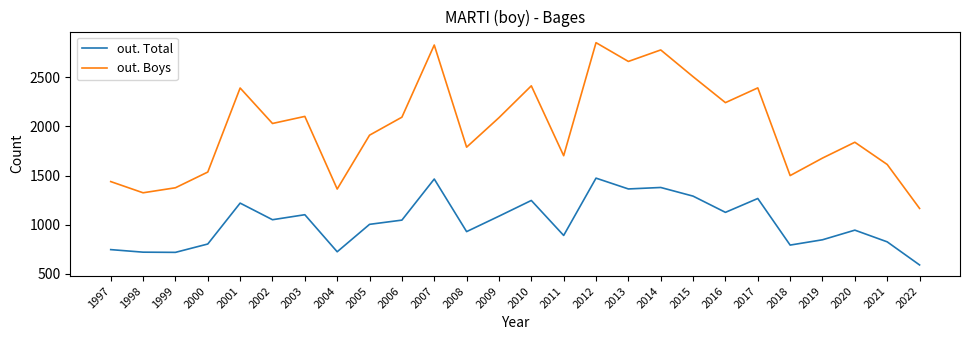

True or false: out. Total and out. Boys cross at least once.

False